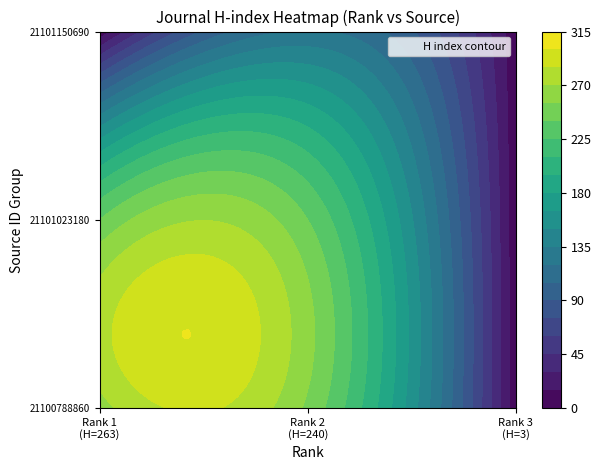

Reading right to left, transcribe all the data shown in this chart.

Journal 1 (Rank 1): Rank 3=3	Rank 2=240	Rank 1=263
Journal 2 (Rank 2): Rank 3=3	Rank 2=240	Rank 1=263
Journal 3 (Rank 3): Rank 3=3	Rank 2=240	Rank 1=263